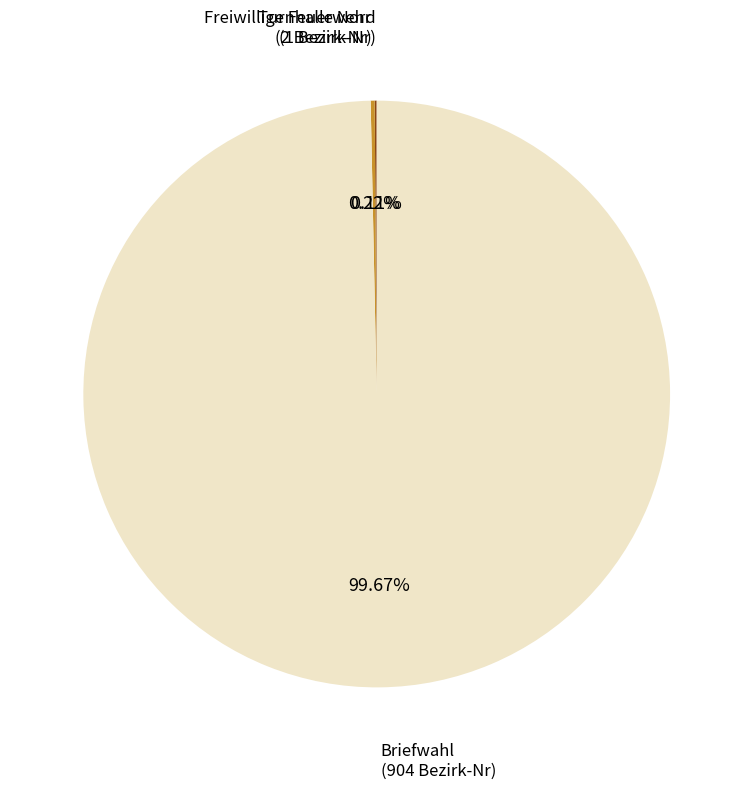

Does any single category account for the majority?

Yes